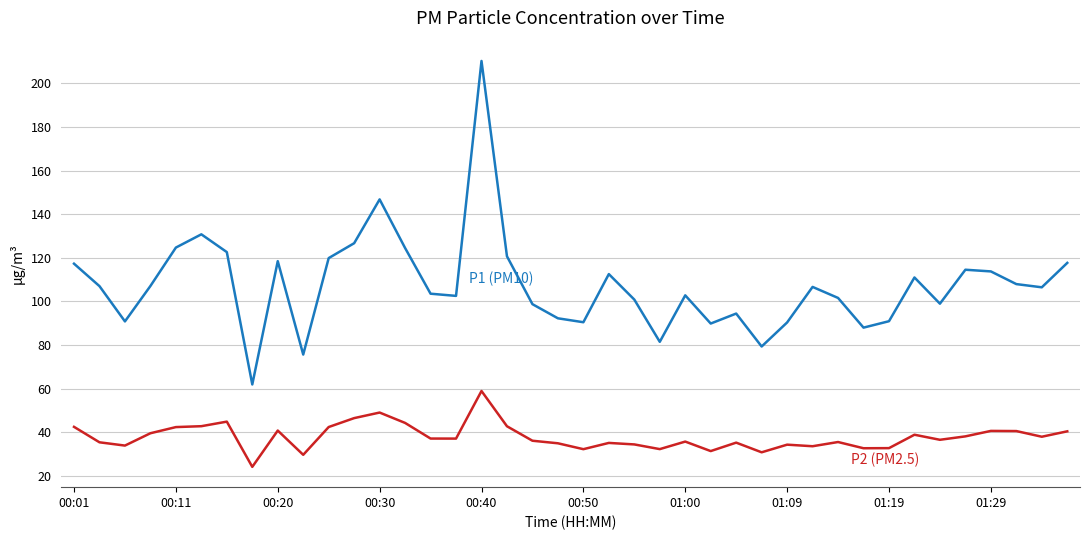

What is the difference between the highest and lowest values at 01:29?

73.1